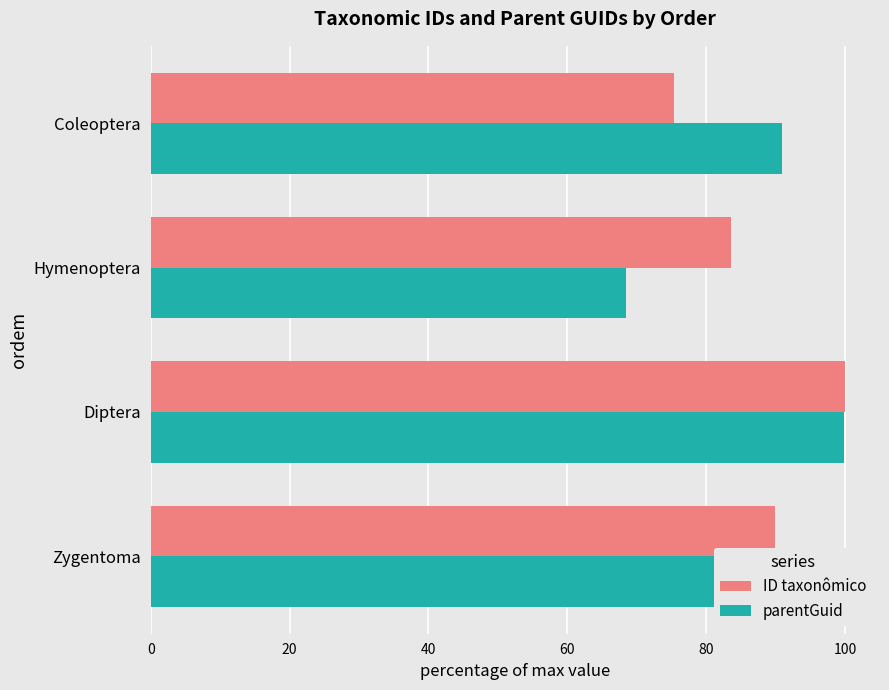

List the series in order of their overall mean, highest first.

parentGuid, ID taxonômico